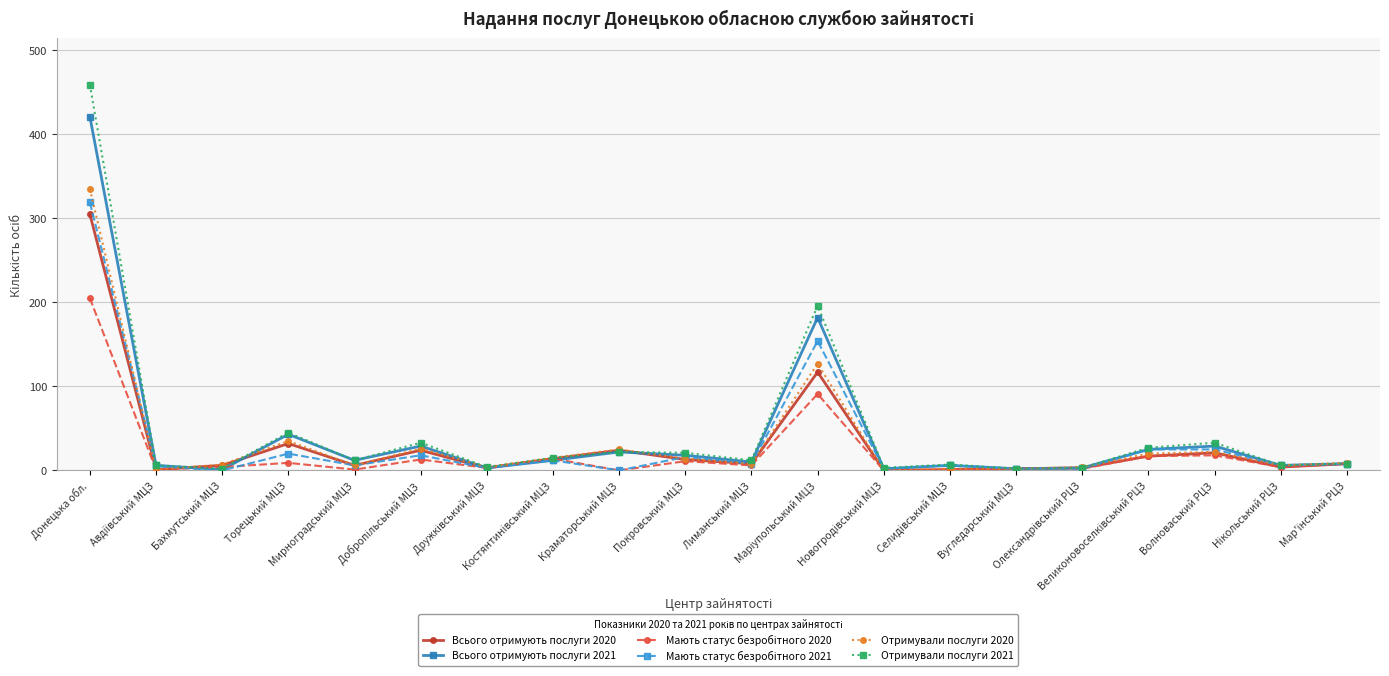

At which category is the sum across all series the highest?

Донецька обл.